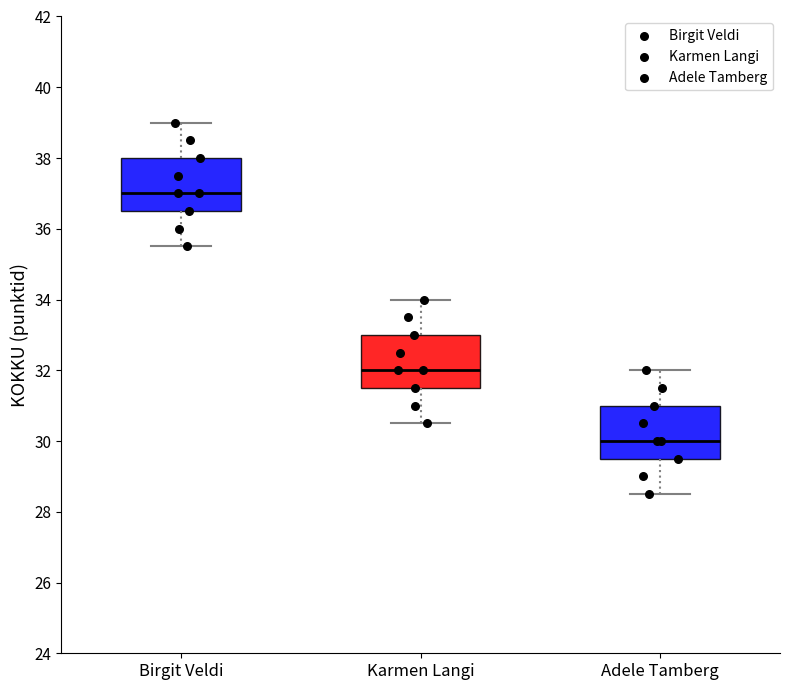

Reading left to right, read every box against the y-axis: the position of its median line, the range the box covers, and the ends of its whiskers. The values are not printed on the chart, so give them approximately, as read against the axis.

Birgit Veldi: median 37.0, box 36.6 to 38.0, whiskers 35.6 to 39.0
Karmen Langi: median 32.0, box 31.6 to 33.0, whiskers 30.6 to 34.0
Adele Tamberg: median 30.0, box 29.6 to 31.0, whiskers 28.6 to 32.0